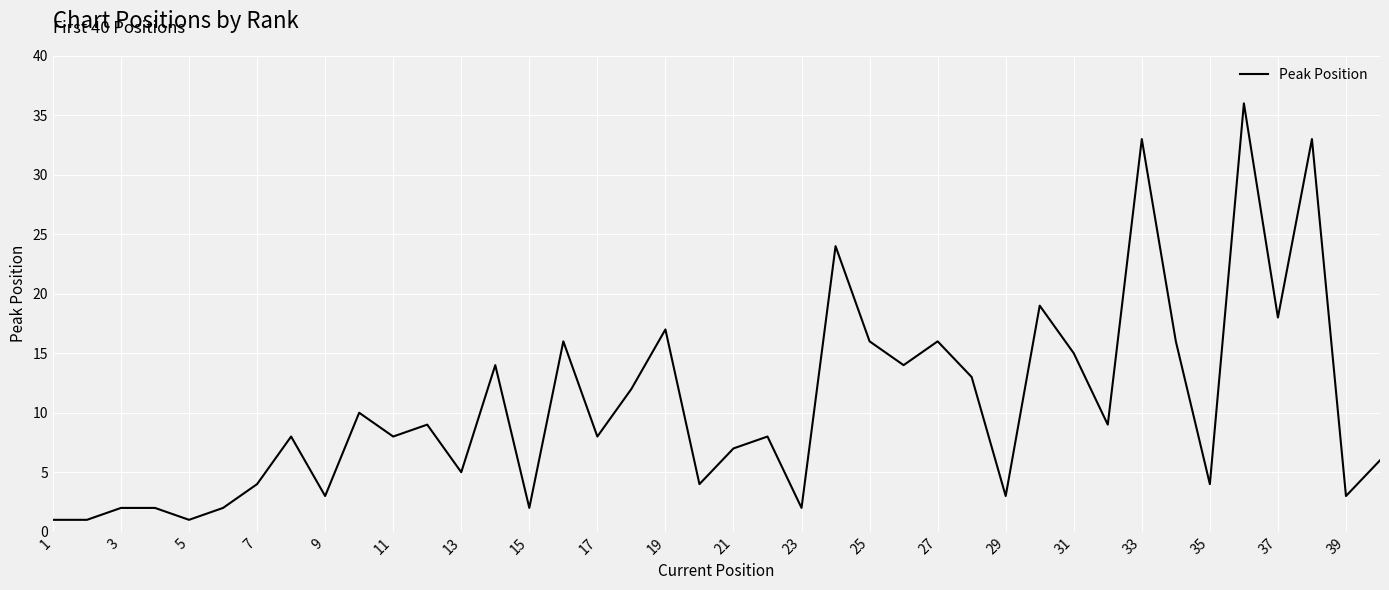

What is the greatest value displayed?

36